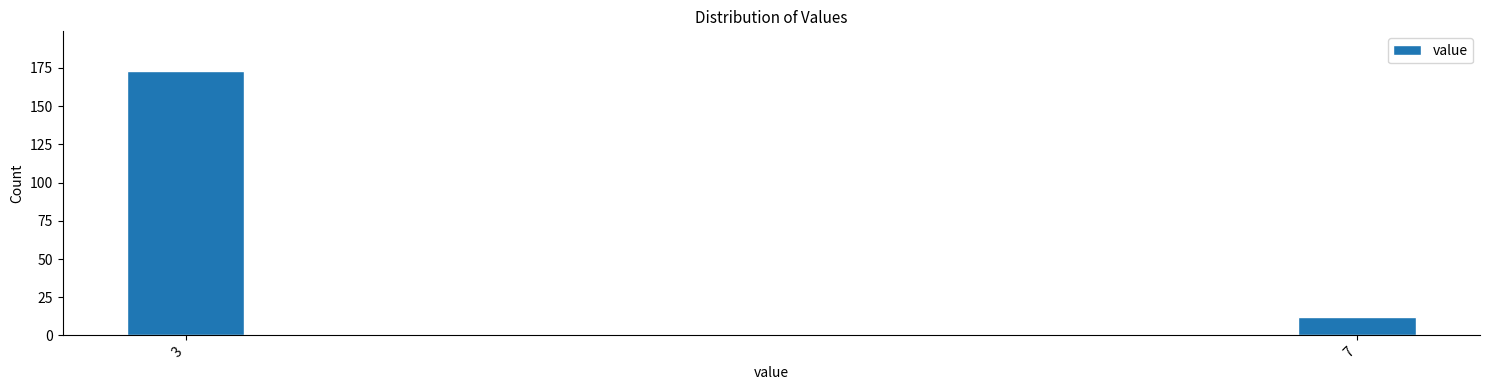

Reading right to left, extract all data points from this chart.

12	173